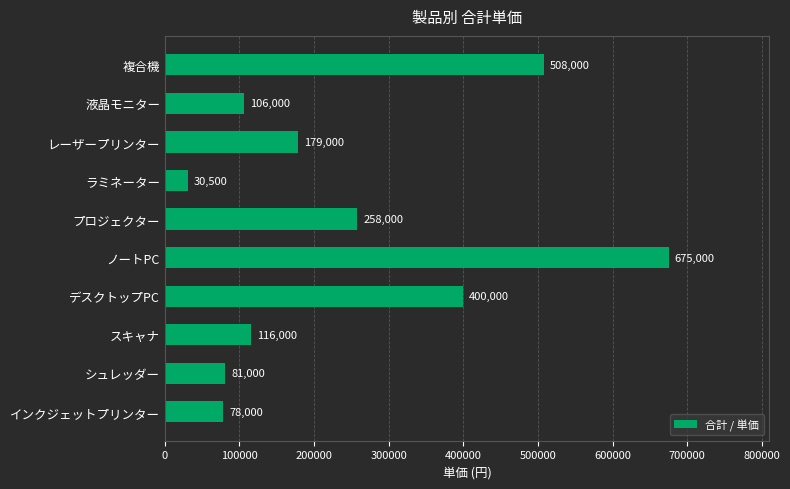

Reading bottom to top, transcribe all the data shown in this chart.

78000	81000	116000	400000	675000	258000	30500	179000	106000	508000